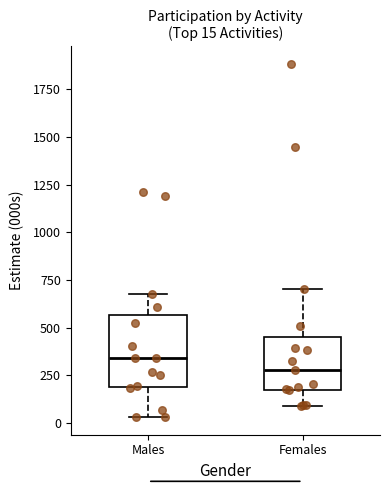

Which box has the highest median line?

Males